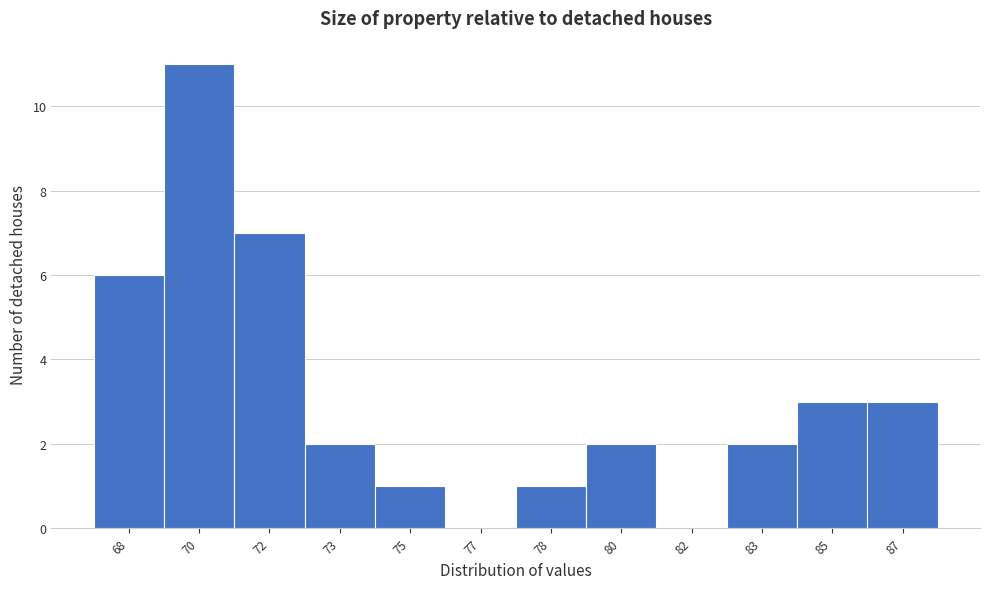

Reading left to right, extract all data points from this chart.

68=6	70=11	72=7	73=2	75=1	77=0	78=1	80=2	82=0	83=2	85=3	87=3